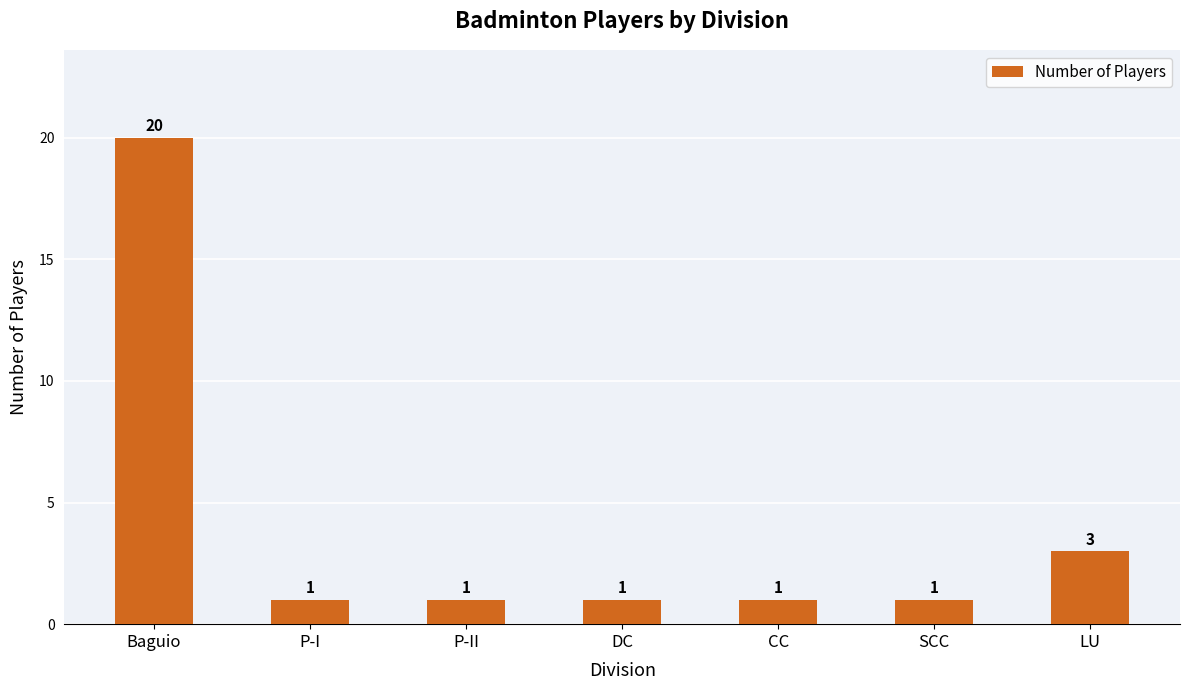

What is the average value?

4